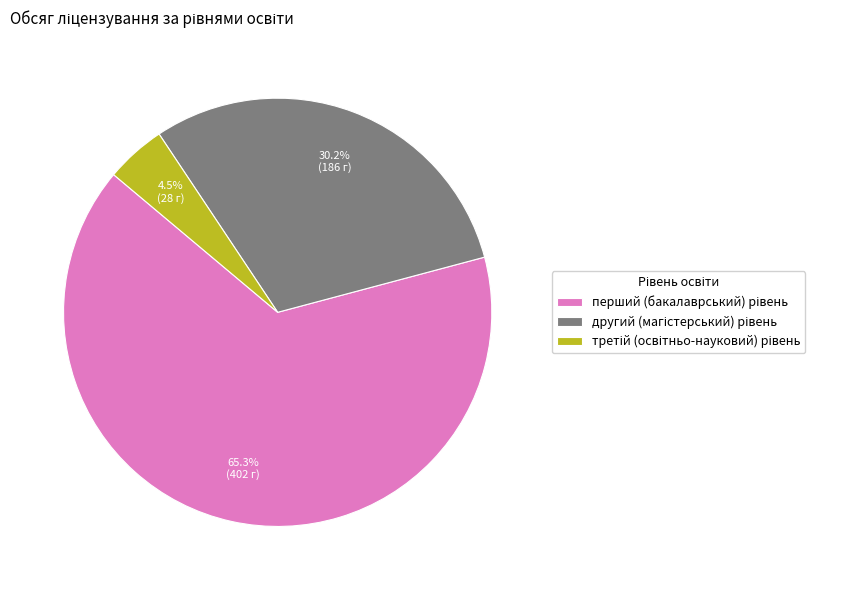

Does any single category account for the majority?

Yes